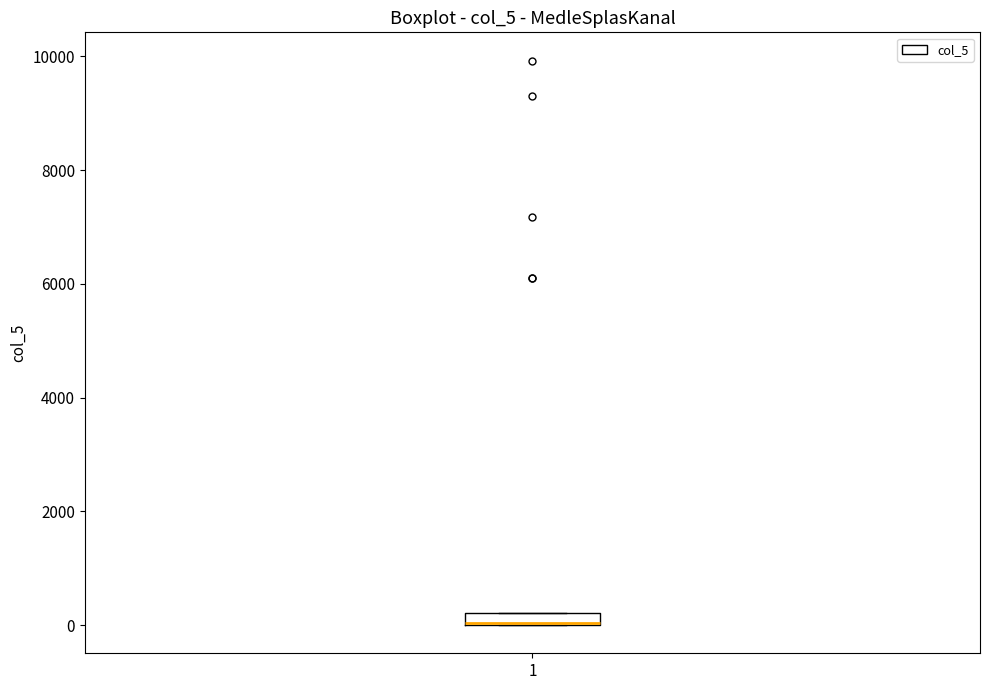

Where is the upper edge of the box at x = 1 on the y-axis? The values are not printed on the chart, so give them approximately, as read against the axis.

200